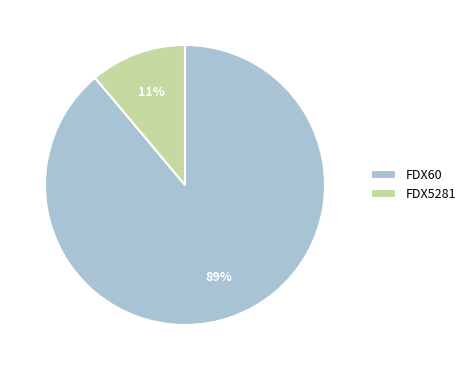

Rank the categories by value from lowest to highest.

FDX5281, FDX60